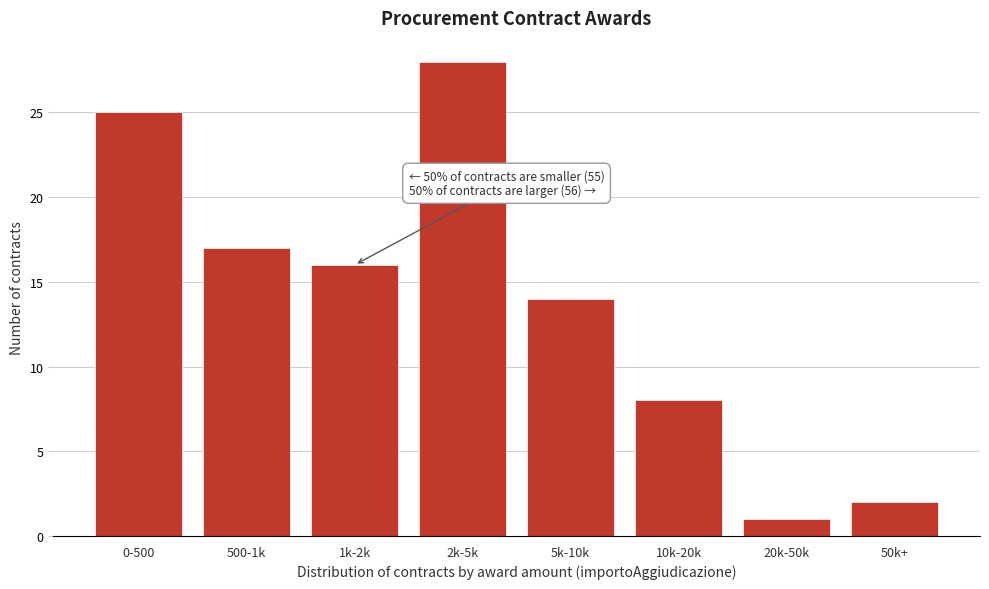

Reading left to right, extract all data points from this chart.

25	17	16	28	14	8	1	2